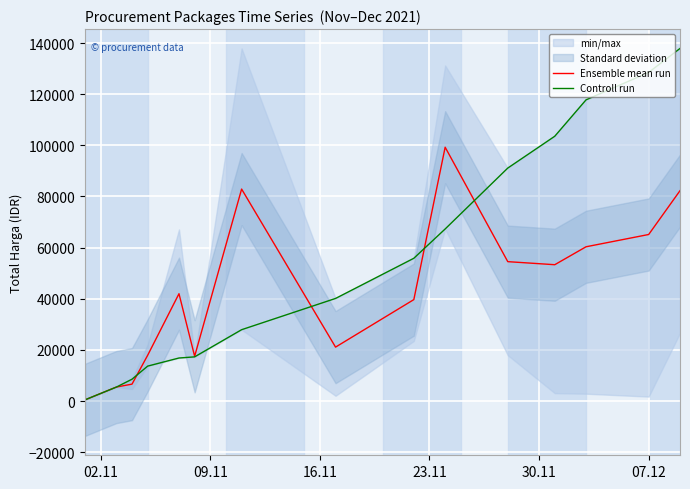

What position from the left is 07.12?

6